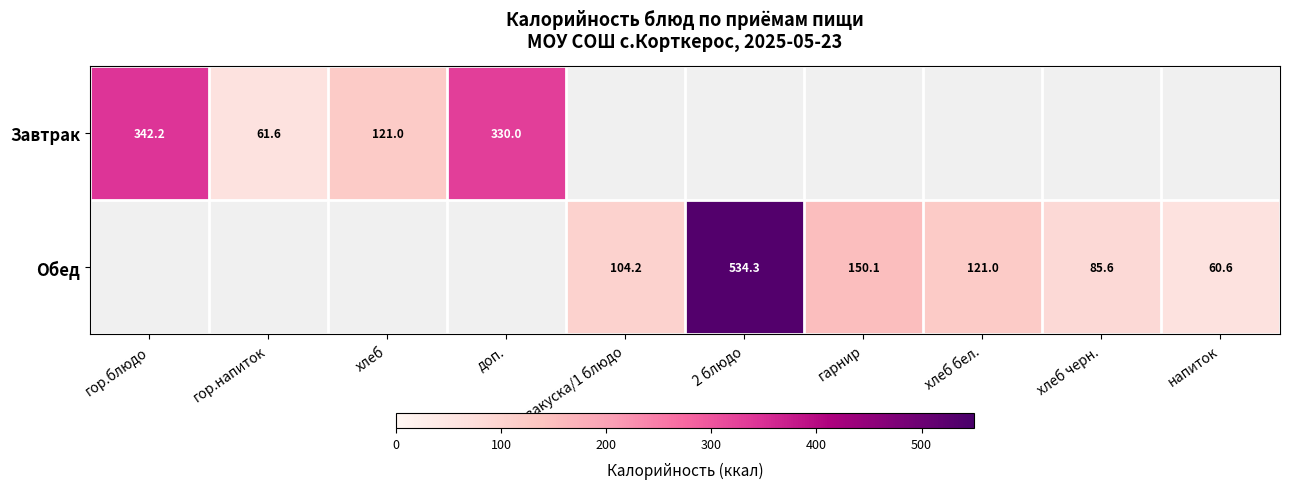

Is it true that Завтрак equals 606.8 at гор.блюдо?

False